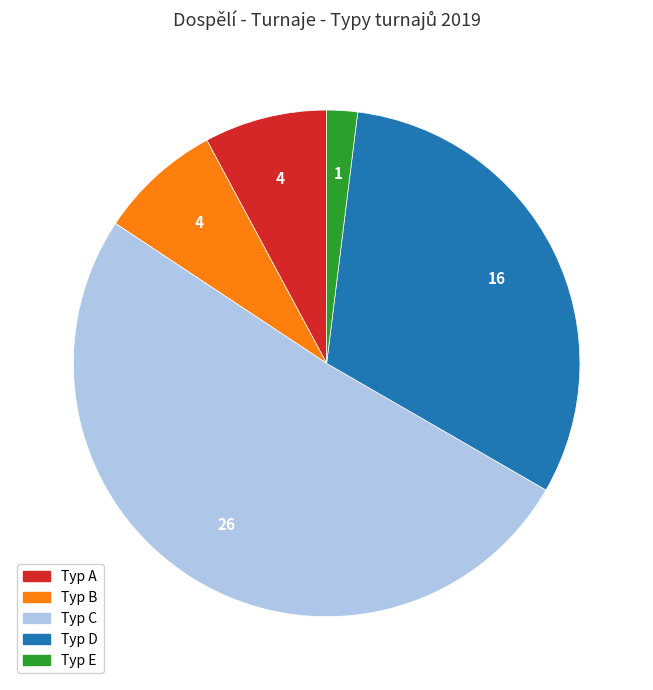

Is there a majority slice in this chart?

Yes